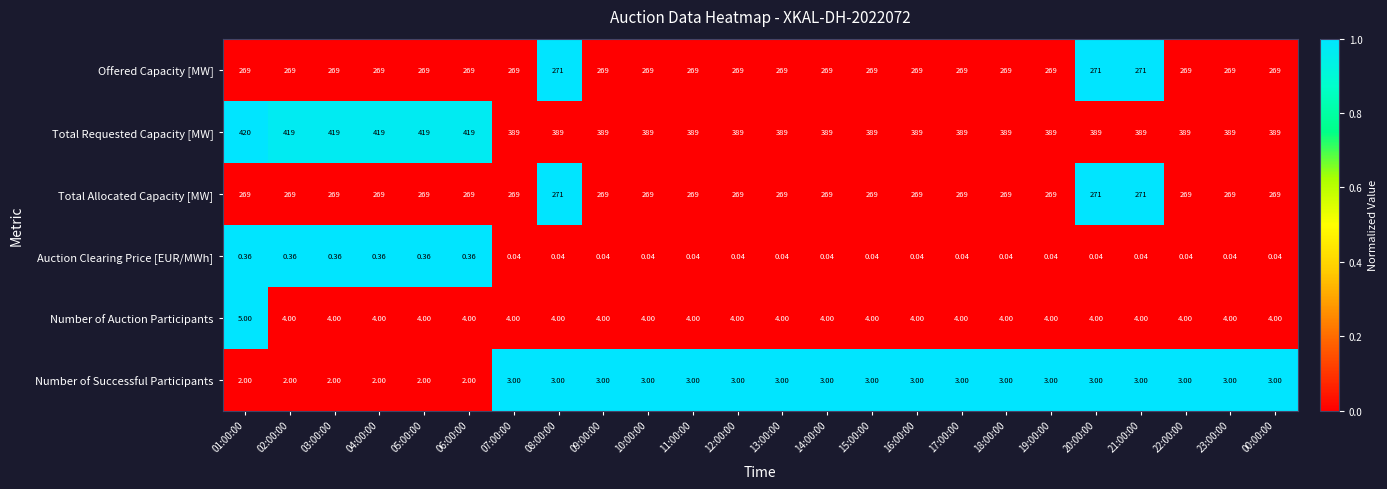

Which series has the largest range (max minus min)?

Total Requested Capacity [MW]